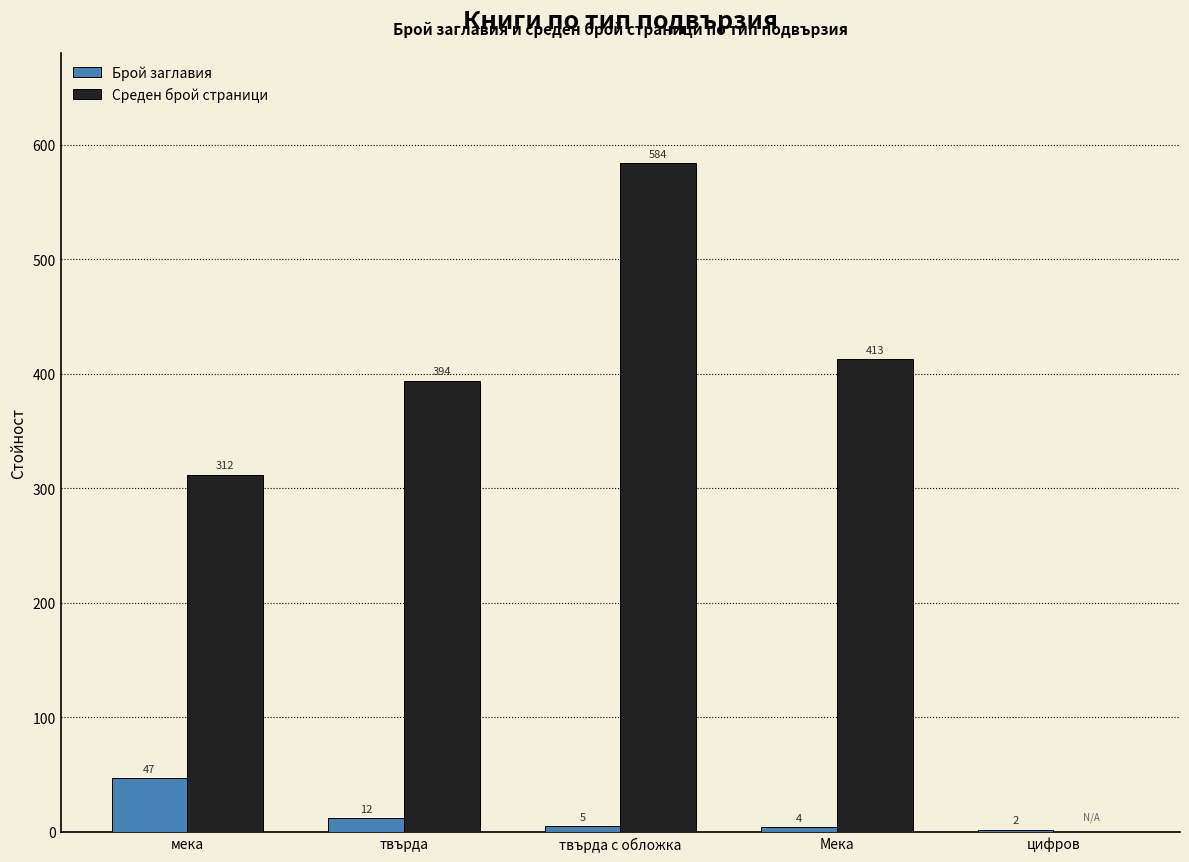

Reading left to right, transcribe all the data shown in this chart.

Брой заглавия: 47	12	5	4	2
Среден брой страници: 312	394	584	413	0